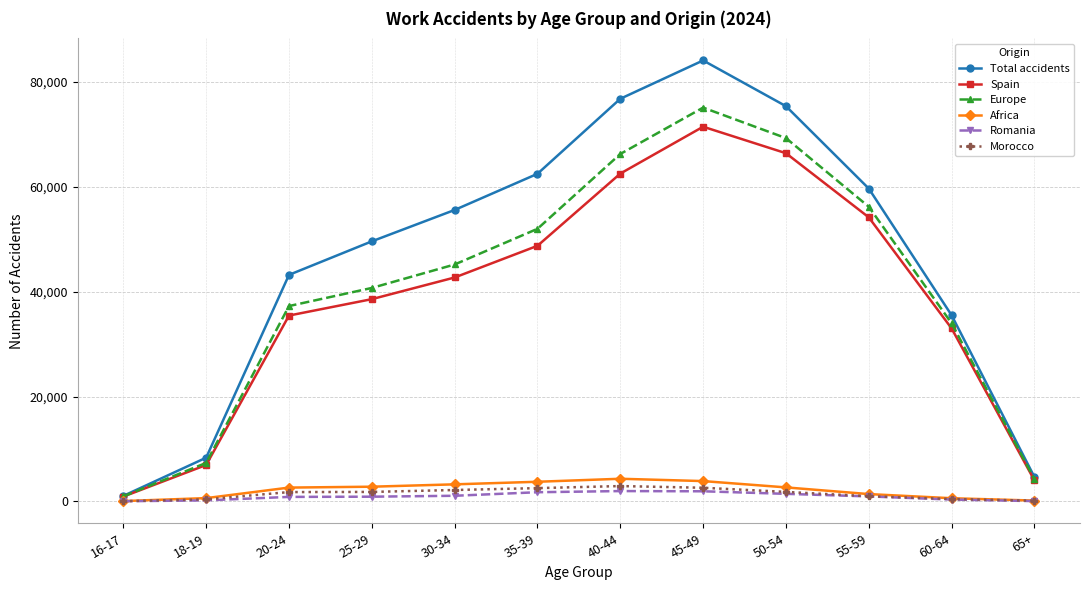

List the labels in order of Europe value, smallest first.

16-17, 65+, 18-19, 60-64, 20-24, 25-29, 30-34, 35-39, 55-59, 40-44, 50-54, 45-49